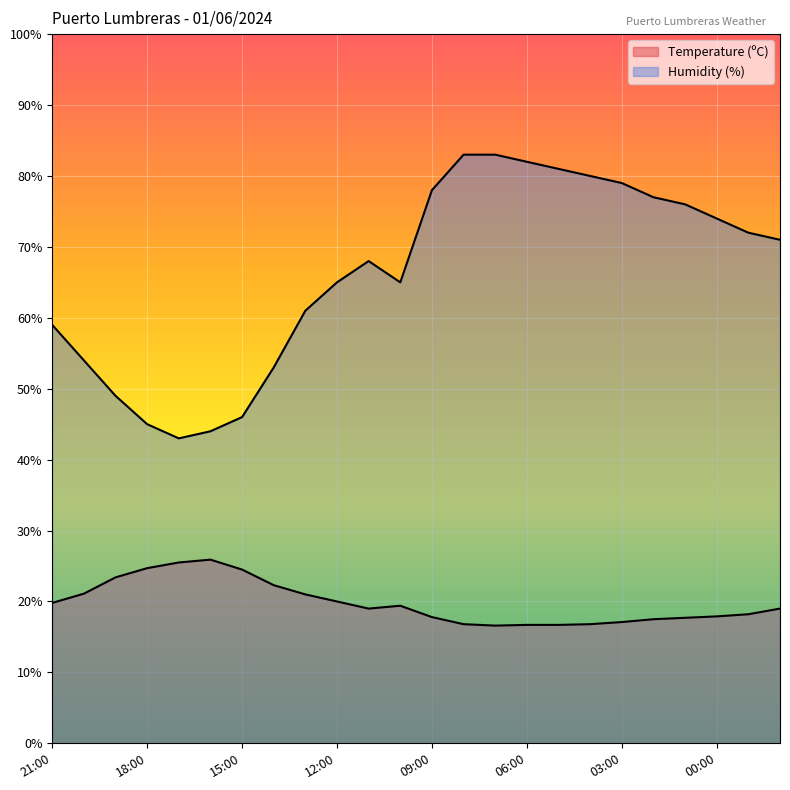

How many lines are shown in the chart?

2